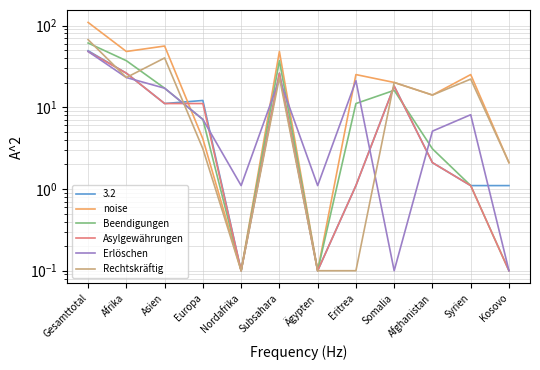

How many data points in Vorübergehende Aufenthaltsregelungen (Total) are less than 25?

6